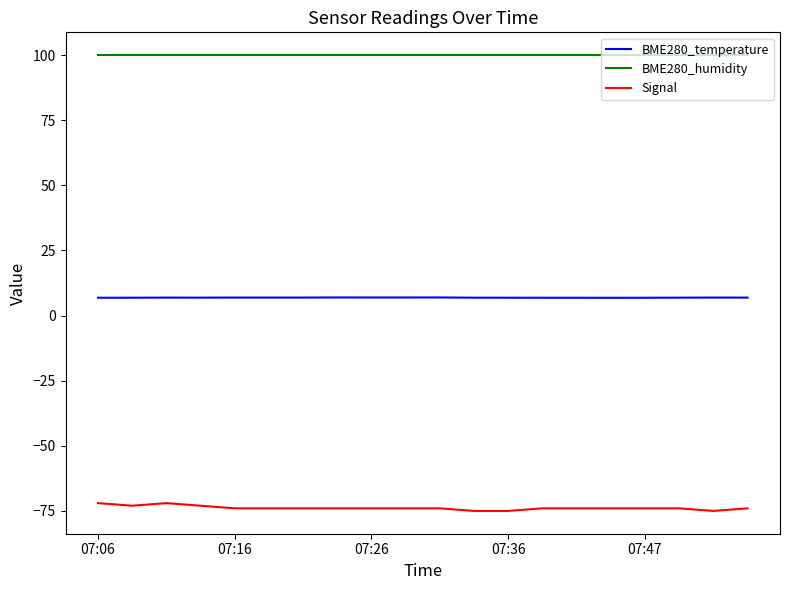

Which series has the largest range (max minus min)?

Signal